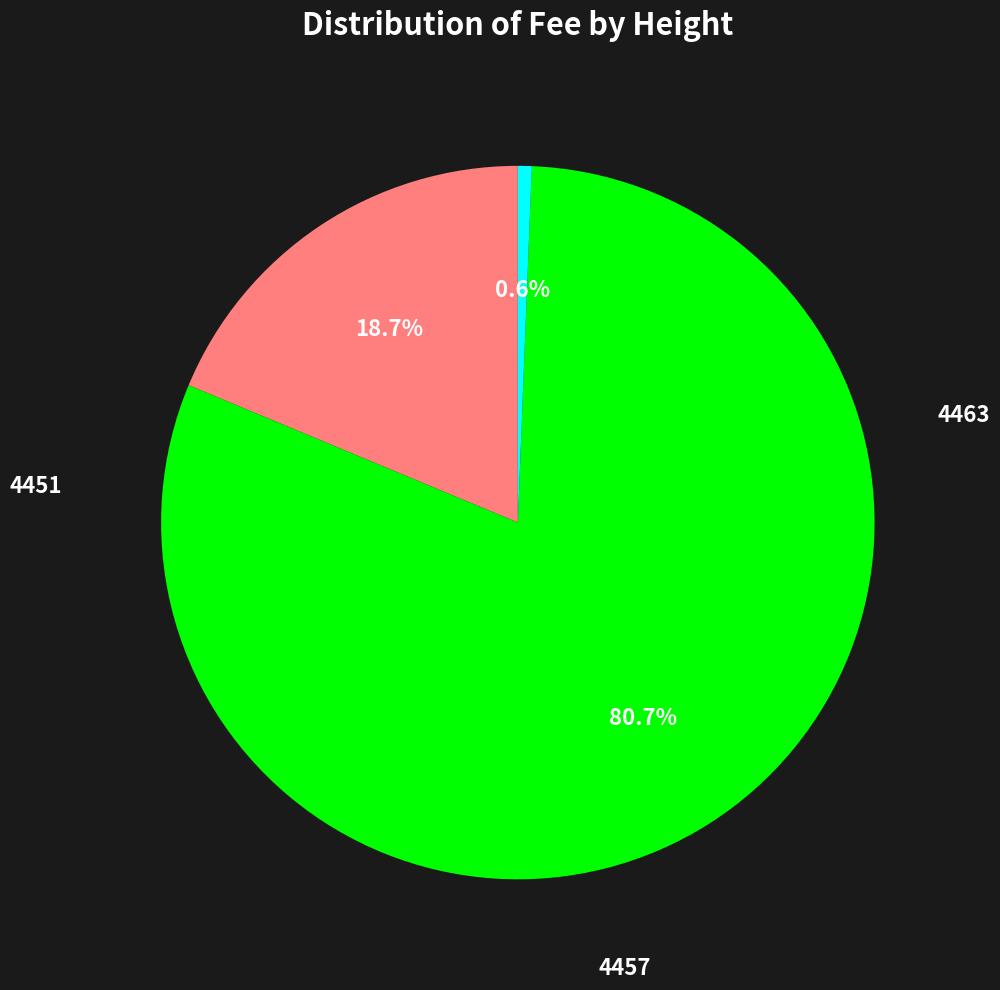

How many segments does this pie chart have?

3